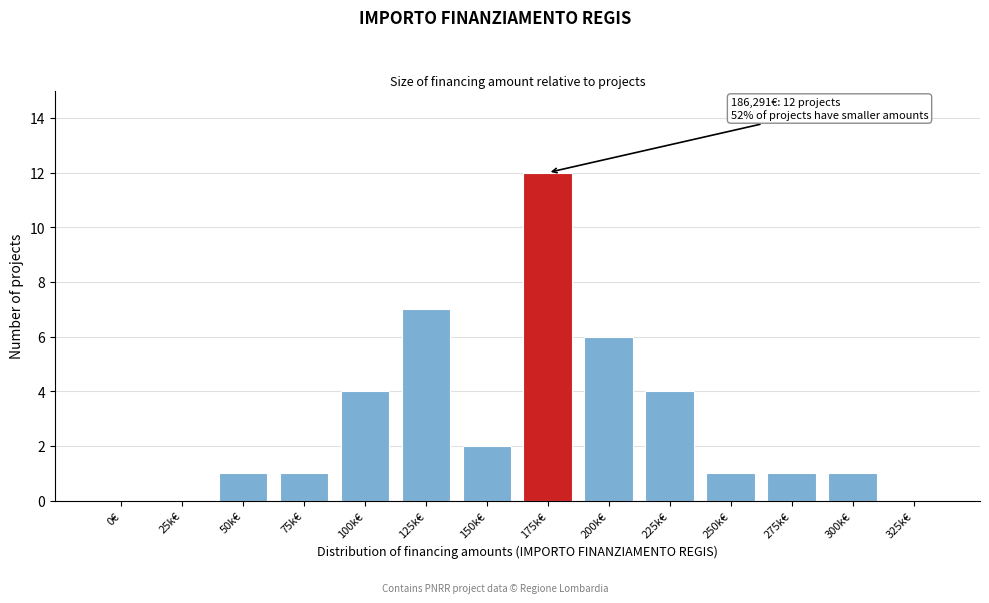

Reading left to right, what are all the values shown in this chart?

0€=0	25k€=0	50k€=1	75k€=1	100k€=4	125k€=7	150k€=2	175k€=12	200k€=6	225k€=4	250k€=1	275k€=1	300k€=1	325k€=0